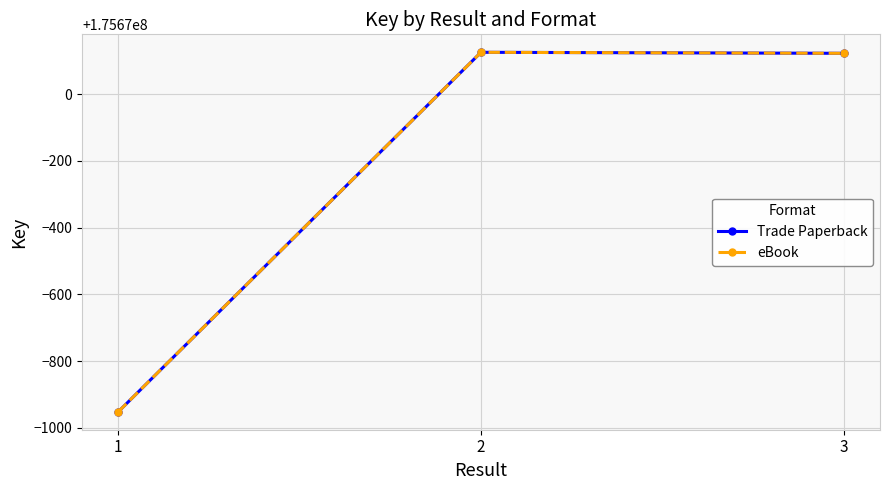

Read the eBook value at 2.

175670125